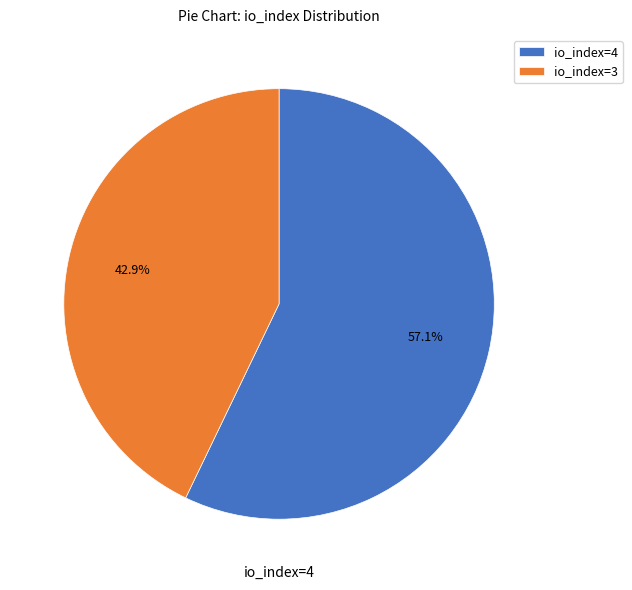

True or false: io_index=3 accounts for 30% of the total.

False